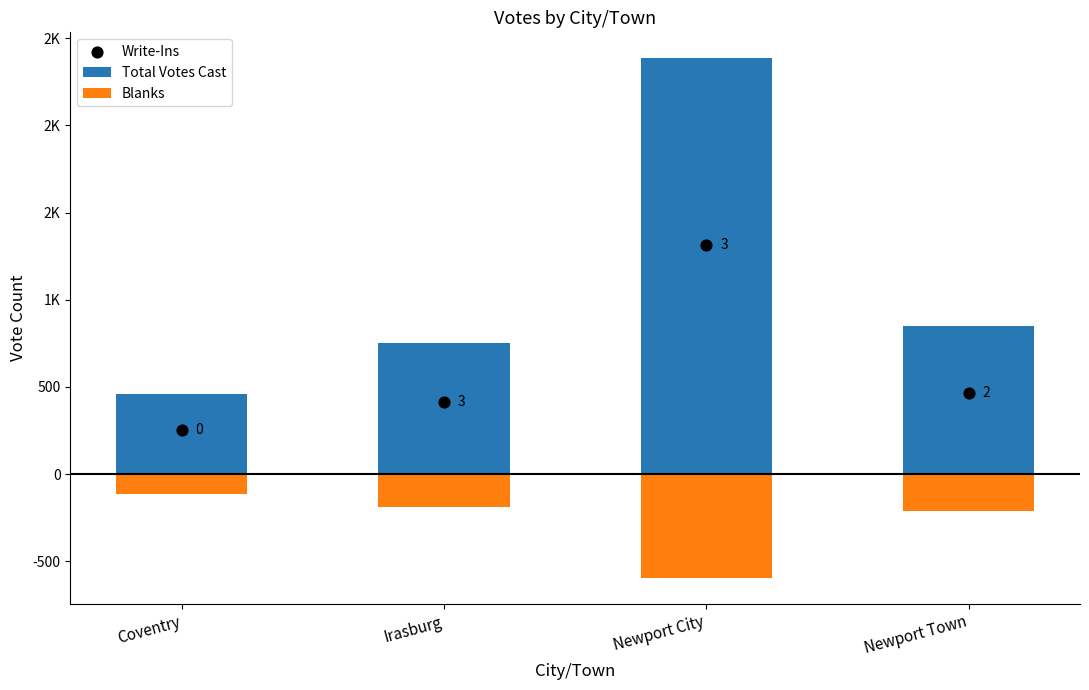

Which series has the largest total across all categories?

Total Votes Cast